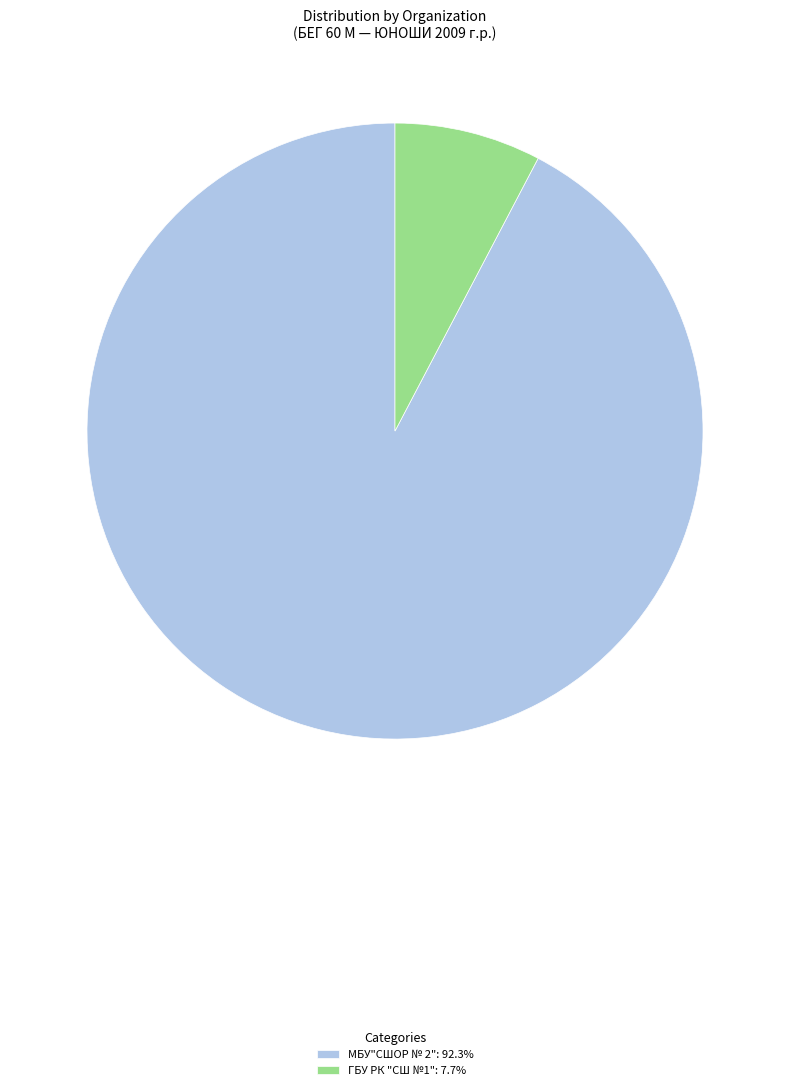

How many segments does this pie chart have?

2